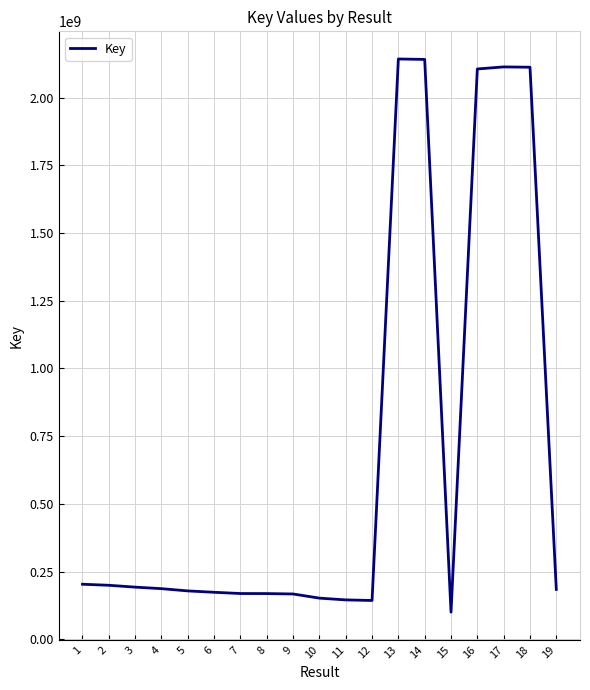

What is the smallest value displayed?

100817188